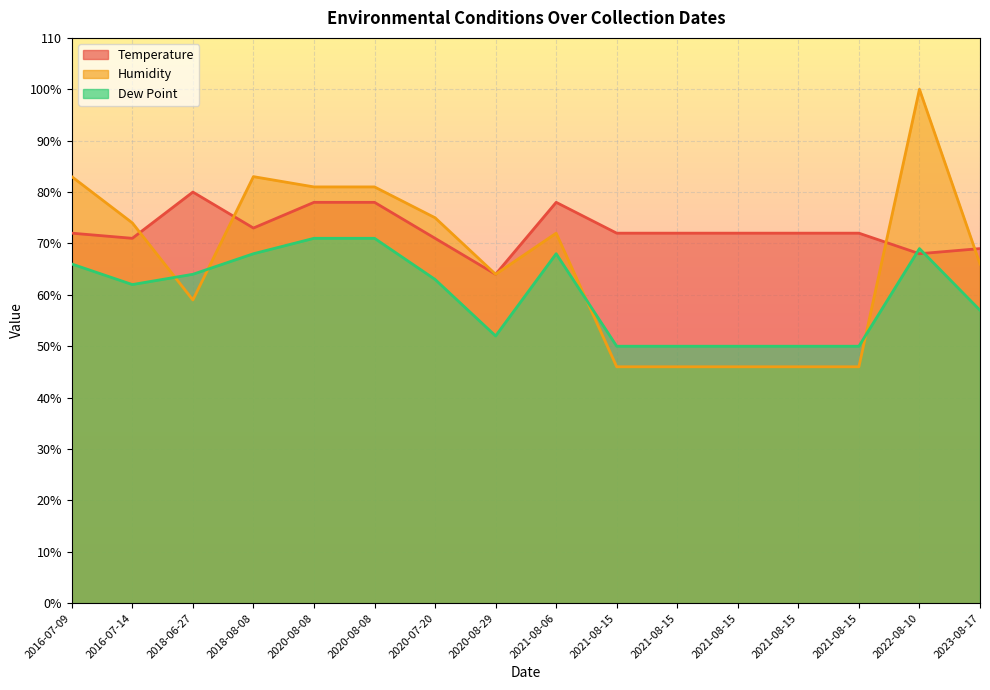

Reading left to right, list all the values displayed in this chart.

Temperature: 72	71	80	73	78	78	71	64	78	72	72	72	72	72	68	69
Humidity: 83	74	59	83	81	81	75	64	72	46	46	46	46	46	100	66
Dew Point: 66	62	64	68	71	71	63	52	68	50	50	50	50	50	69	57